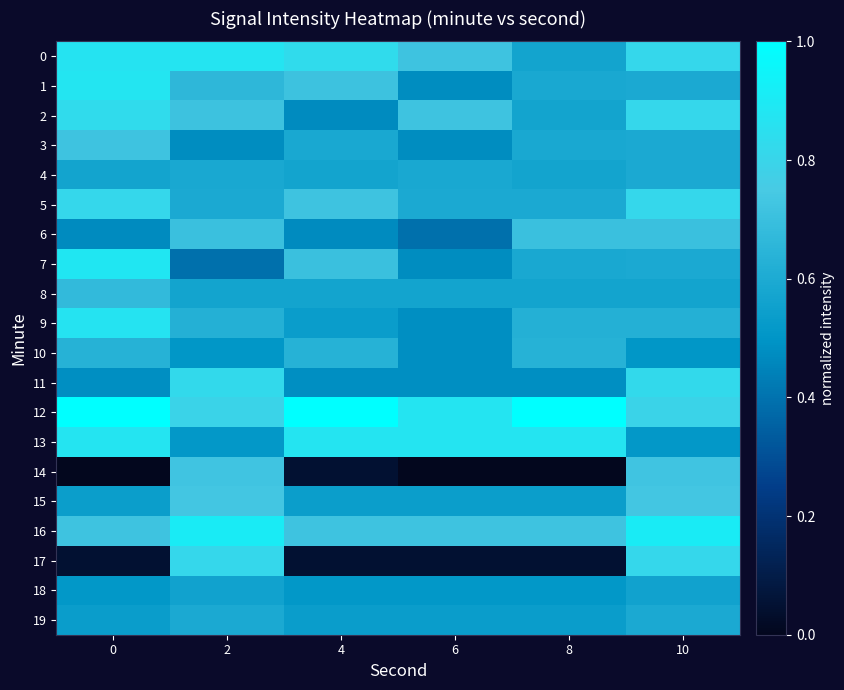

Reading left to right, what are all the values shown in this chart?

0: 0=0.9	2=0.9	4=0.8	6=0.7	8=0.6	10=0.8
1: 0=0.9	2=0.7	4=0.7	6=0.5	8=0.6	10=0.6
2: 0=0.8	2=0.7	4=0.5	6=0.7	8=0.6	10=0.8
3: 0=0.7	2=0.5	4=0.6	6=0.5	8=0.6	10=0.6
4: 0=0.6	2=0.6	4=0.6	6=0.6	8=0.6	10=0.6
5: 0=0.8	2=0.6	4=0.7	6=0.6	8=0.6	10=0.8
6: 0=0.5	2=0.7	4=0.5	6=0.4	8=0.7	10=0.7
7: 0=0.9	2=0.4	4=0.7	6=0.5	8=0.6	10=0.6
8: 0=0.7	2=0.6	4=0.6	6=0.6	8=0.6	10=0.6
9: 0=0.9	2=0.6	4=0.5	6=0.5	8=0.6	10=0.6
10: 0=0.6	2=0.5	4=0.6	6=0.5	8=0.6	10=0.5
11: 0=0.5	2=0.8	4=0.5	6=0.5	8=0.5	10=0.8
12: 0=1.0	2=0.8	4=1.0	6=0.9	8=1.0	10=0.8
13: 0=0.9	2=0.5	4=0.9	6=0.9	8=0.9	10=0.5
14: 0=0.0	2=0.7	4=0.0	6=0.0	8=0.0	10=0.7
15: 0=0.5	2=0.7	4=0.5	6=0.5	8=0.5	10=0.7
16: 0=0.7	2=0.9	4=0.7	6=0.7	8=0.7	10=0.9
17: 0=0.0	2=0.8	4=0.0	6=0.0	8=0.0	10=0.8
18: 0=0.5	2=0.6	4=0.5	6=0.5	8=0.5	10=0.6
19: 0=0.5	2=0.6	4=0.5	6=0.5	8=0.5	10=0.6